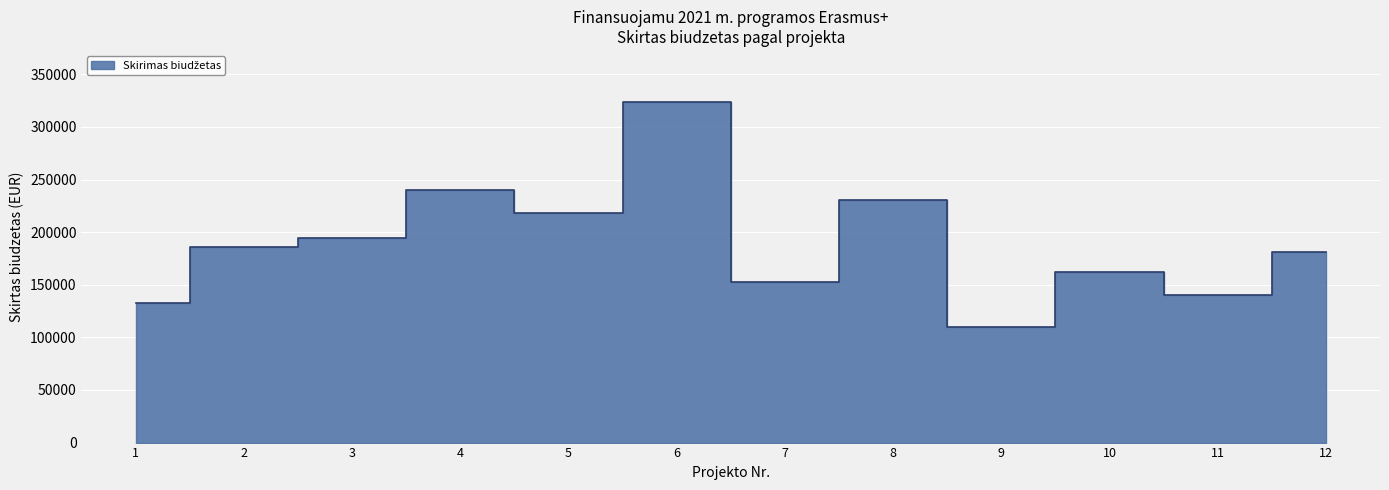

How many interior local peaks (higher than both neighbors) does the data have?

4